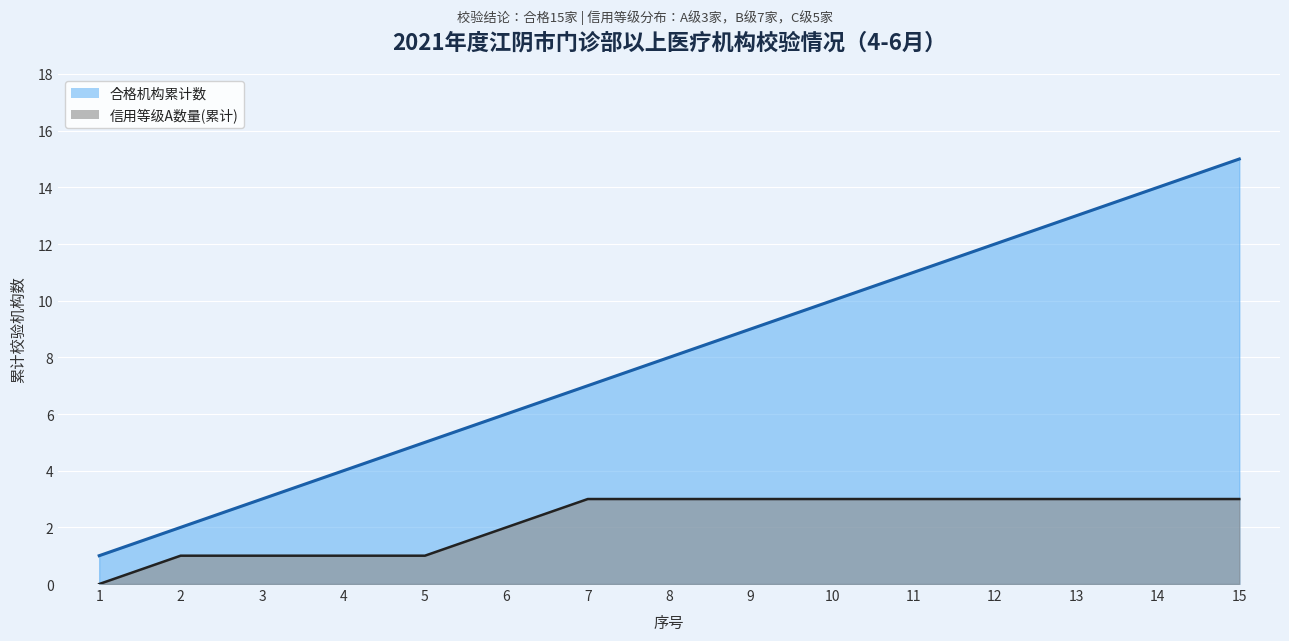

How many series are shown in this chart?

2